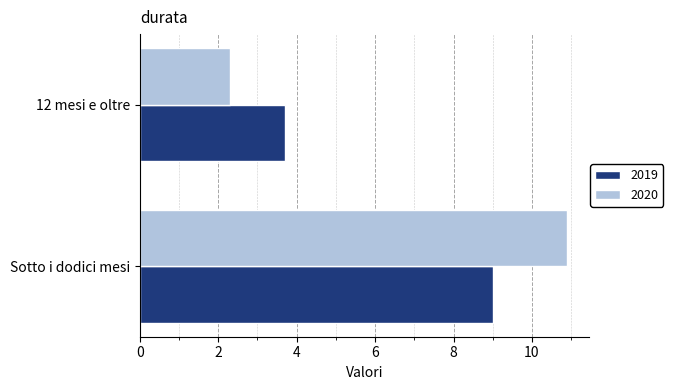

The value of 2020 at Sotto i dodici mesi is 18.9. True or false?

False